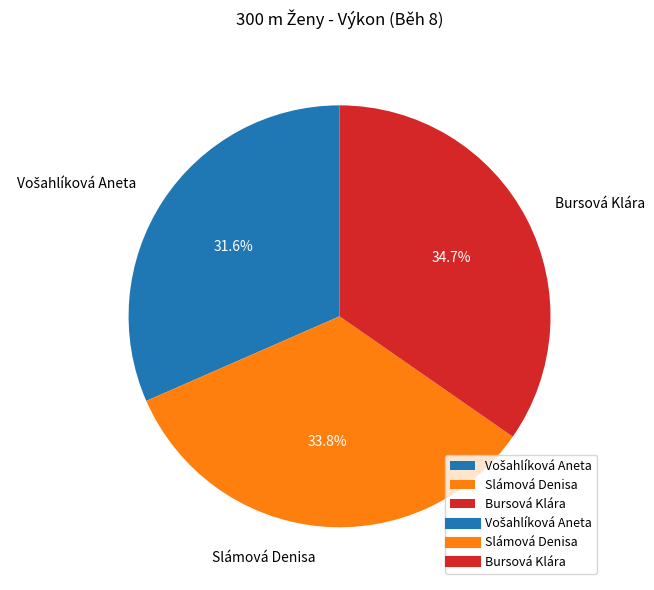

Is there a majority slice in this chart?

No